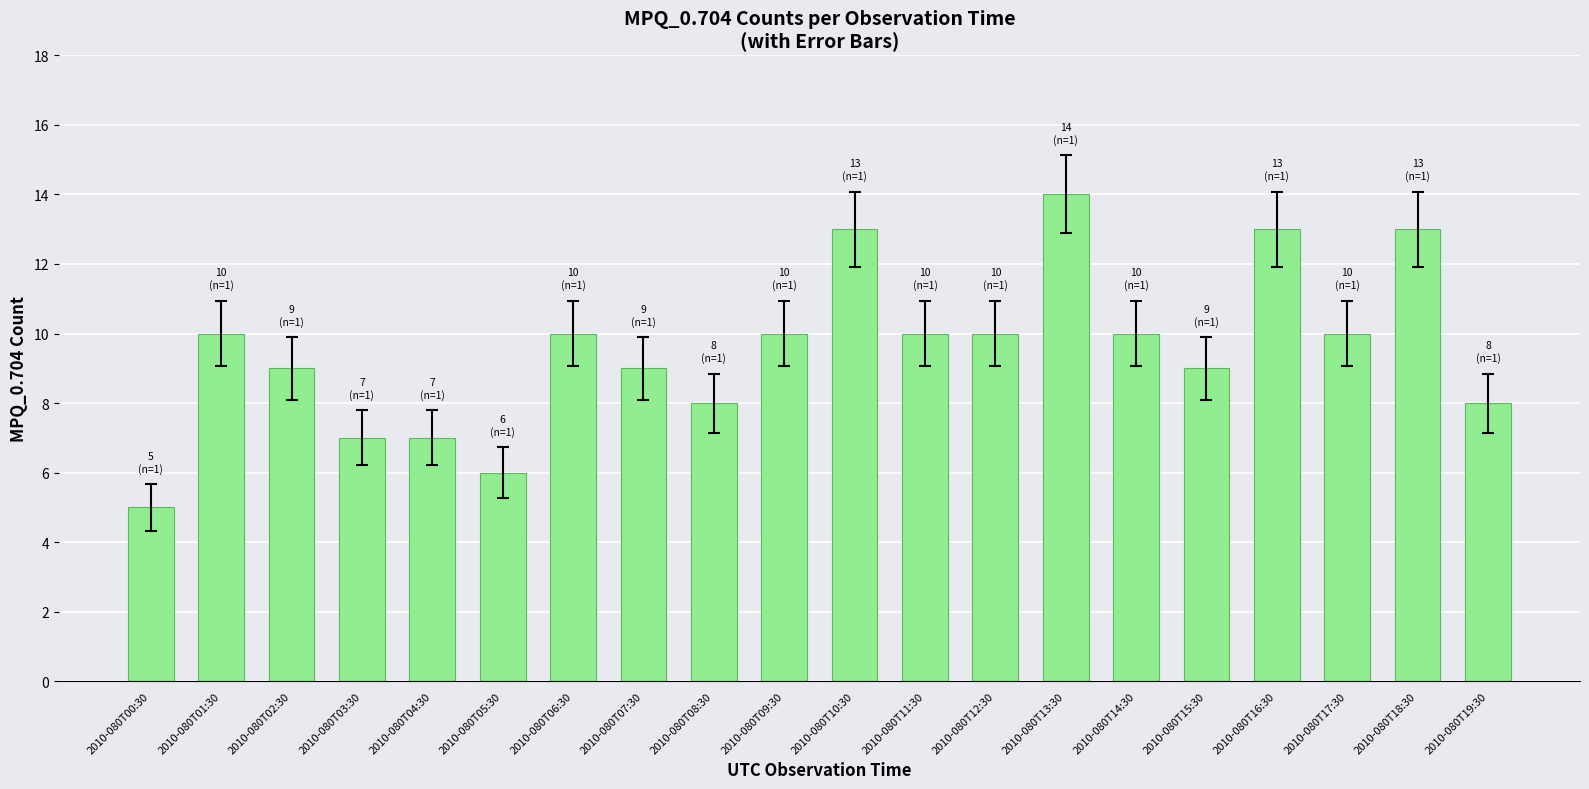

What is the sum of the values at 2010-080T11:30 and 2010-080T07:30?

19